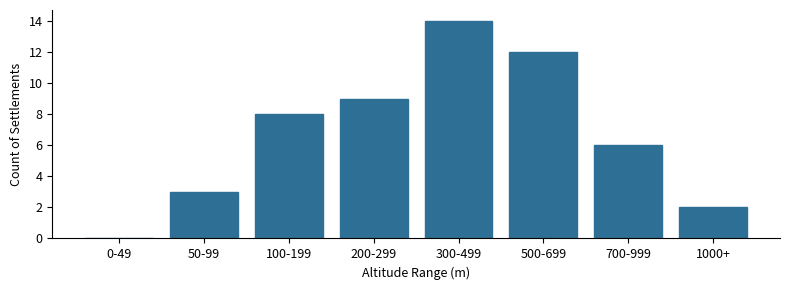

Reading left to right, extract all data points from this chart.

0-49=0	50-99=3	100-199=8	200-299=9	300-499=14	500-699=12	700-999=6	1000+=2